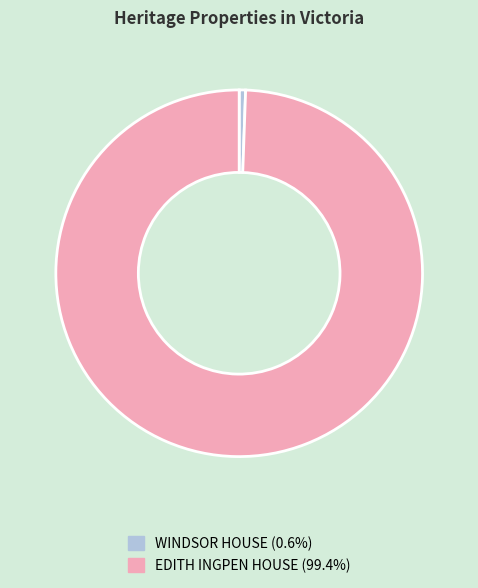

How many segments does this pie chart have?

2